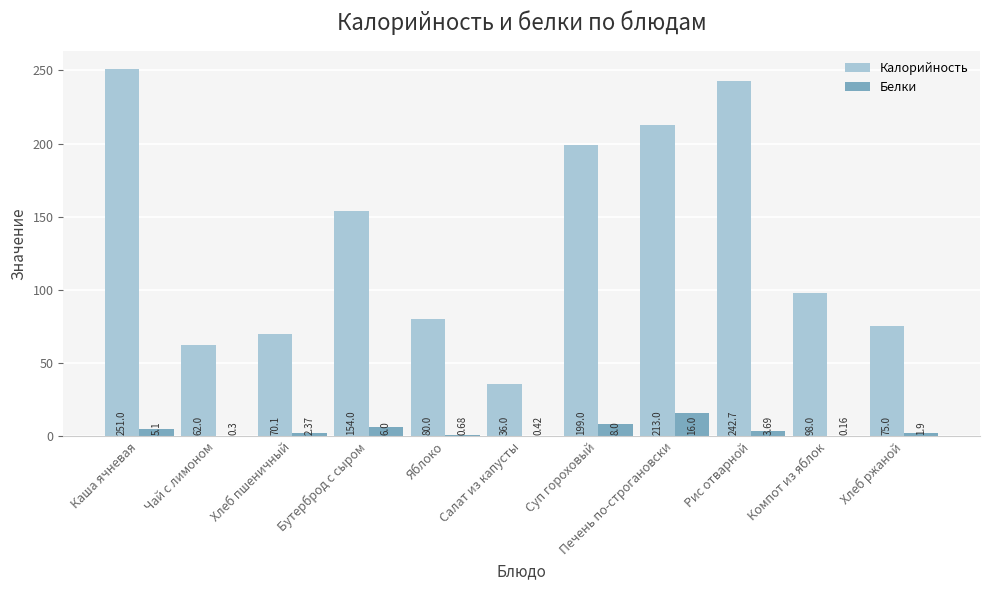

What is the sum of the Белки values at Печень по-строгановски and Компот из яблок?

16.2